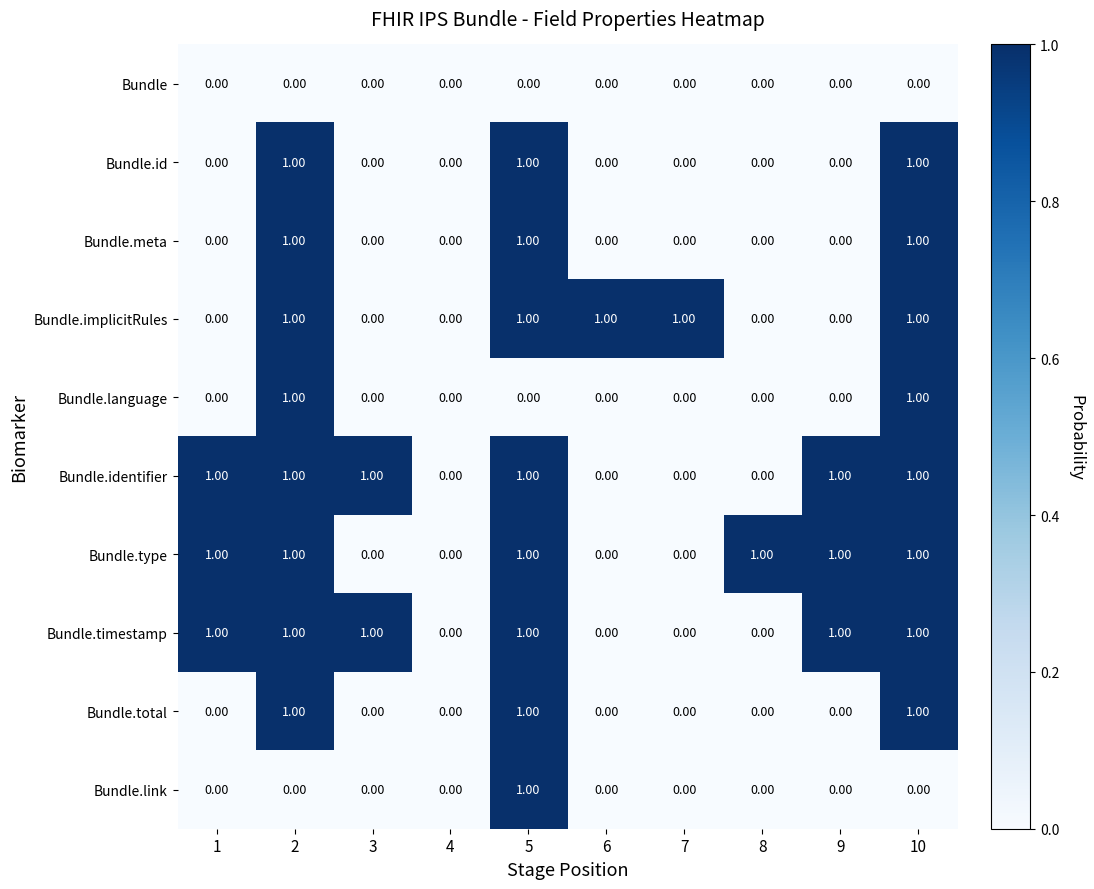

What is the total value across all series at 10?

8